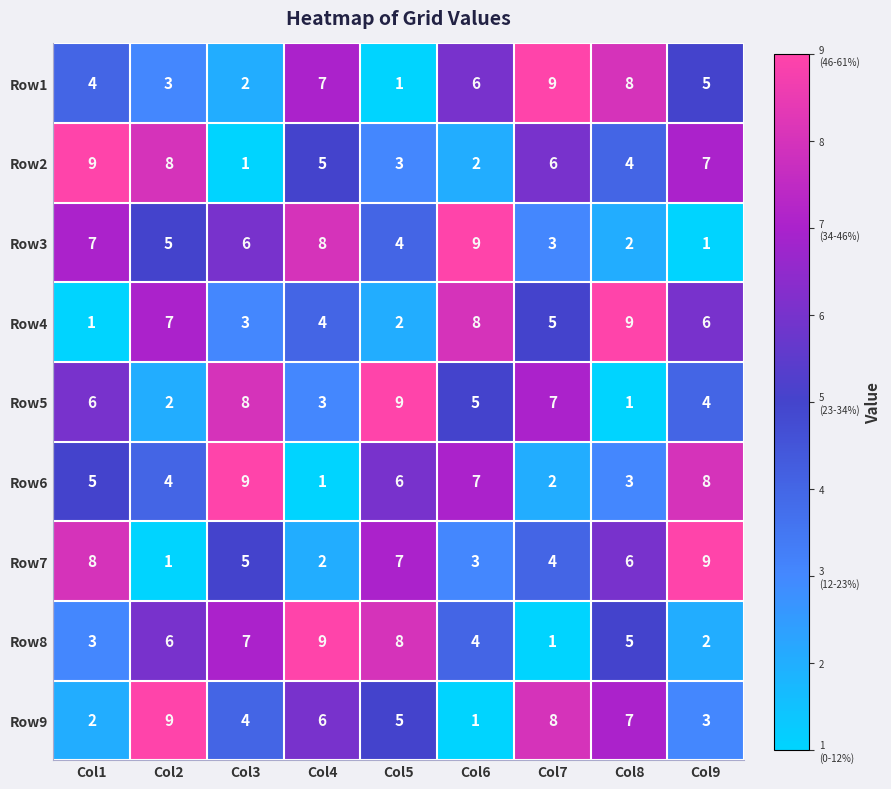

Between Col1 and Col3, which series saw the biggest shift?

Row2